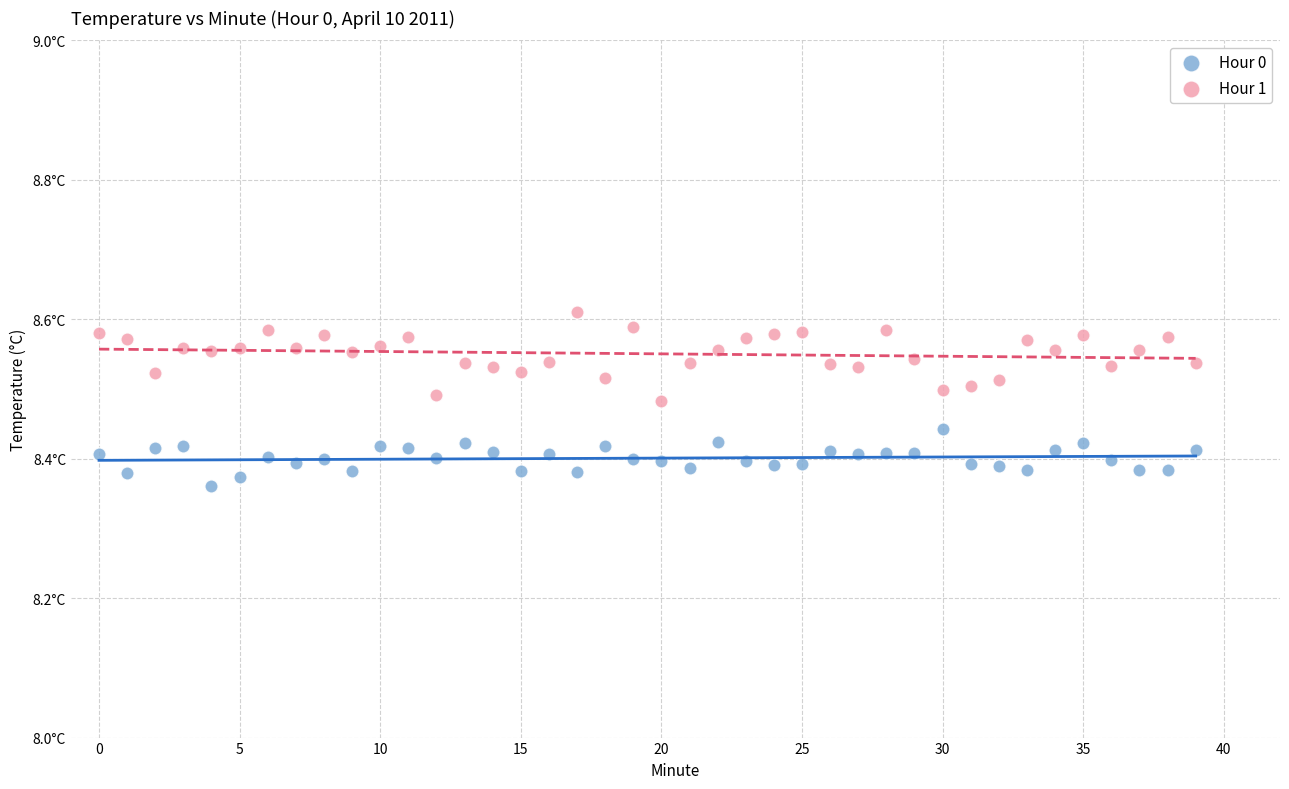

Which series reaches the maximum Y coordinate?

Hour 1